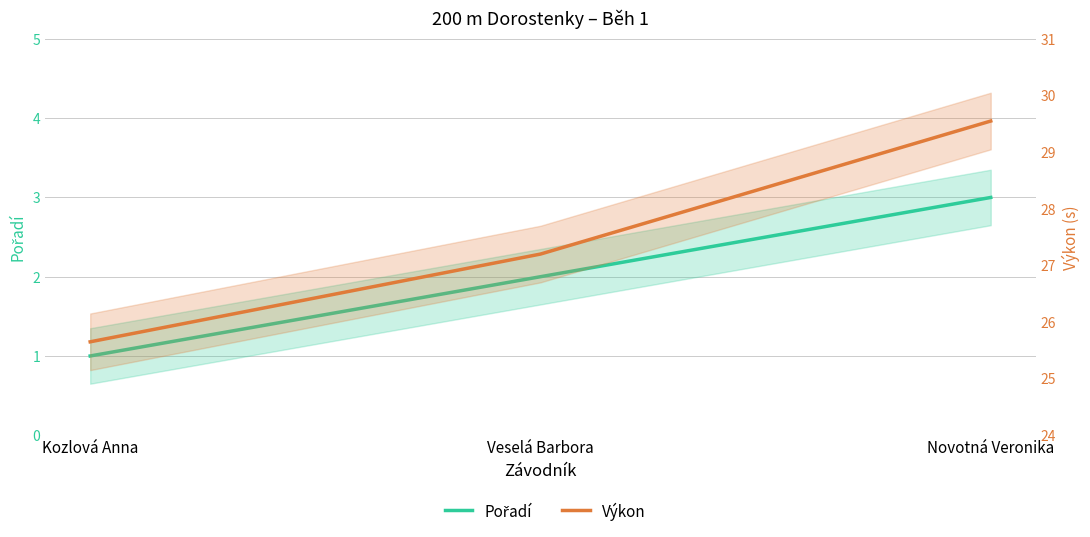

What is the sum of the Výkon values at Kozlová Anna and Veselá Barbora?

52.8